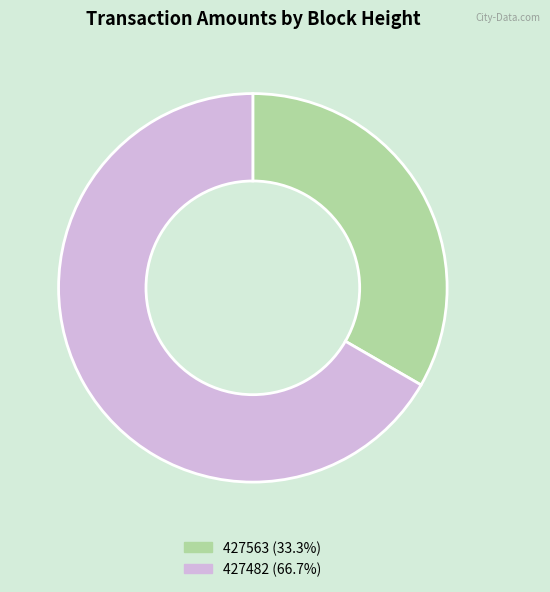

Combined, do 427482 (66.7%) and 427563 (33.3%) account for over 50%?

Yes